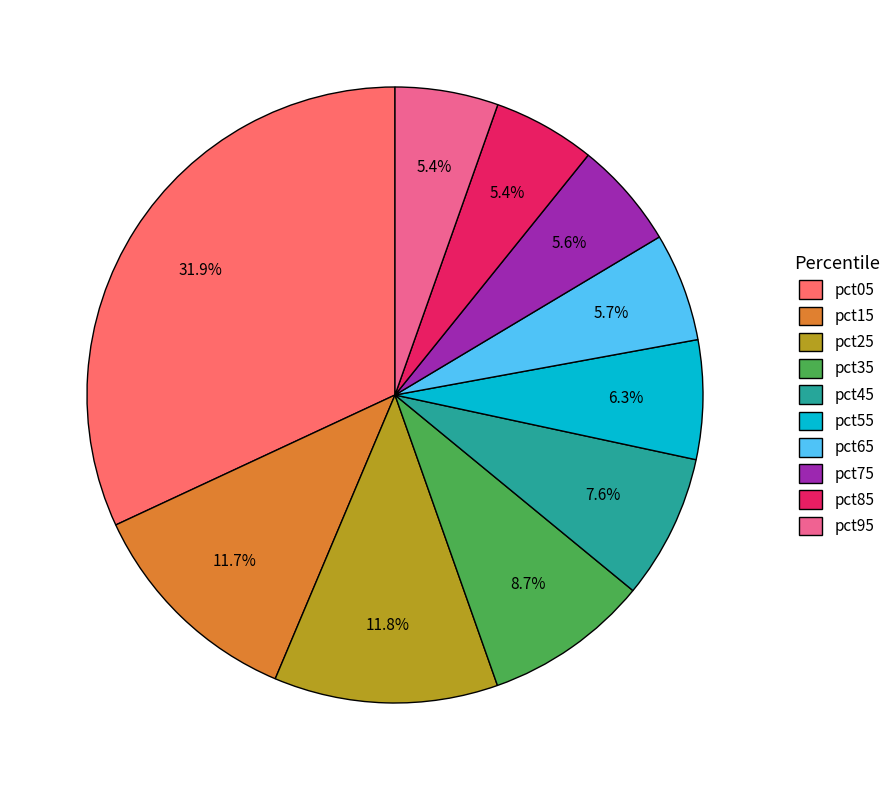

To the nearest percent, what is the average slice percentage?

10%